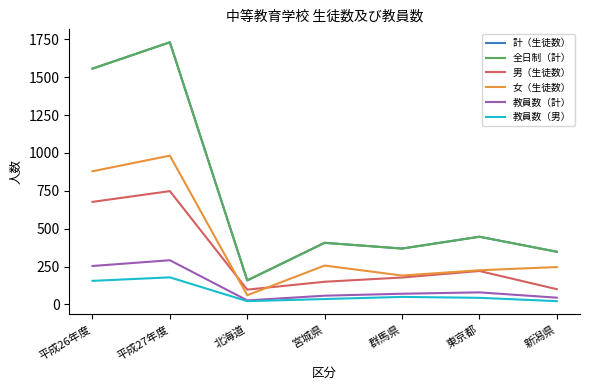

True or false: 女（生徒数） has a value of 489 at 平成26年度.

False